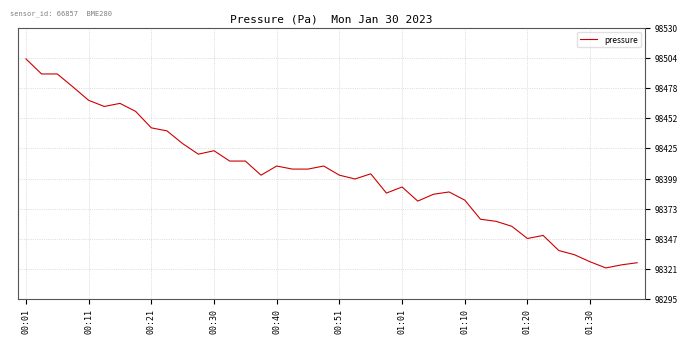

What is the difference between the maximum and minimum values?

181.3